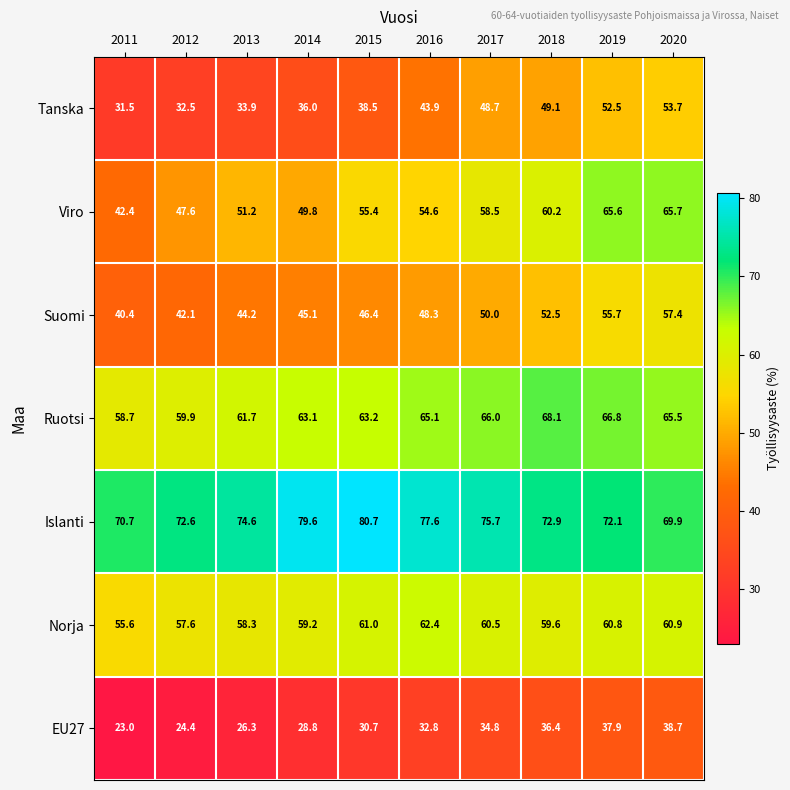

What is the lowest value of the Norja series?

55.6